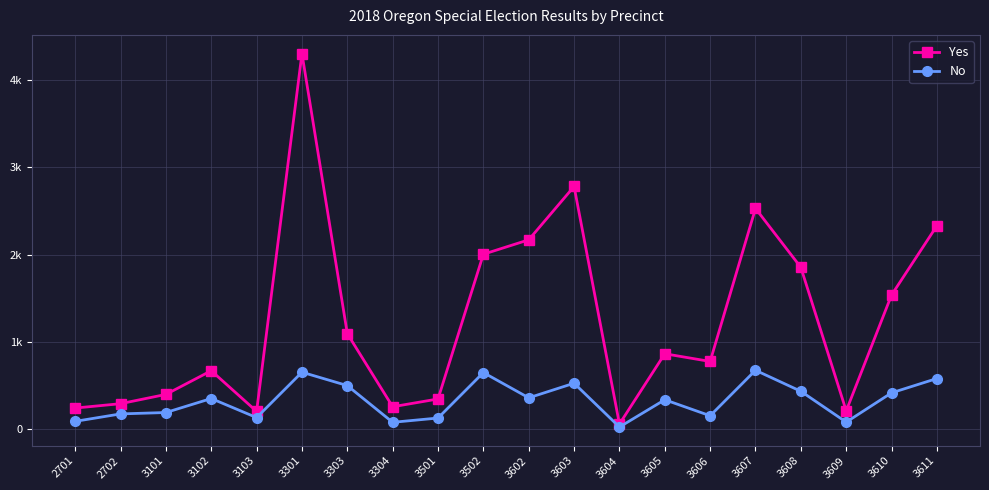

At which label is Yes closest to 2179?

3602